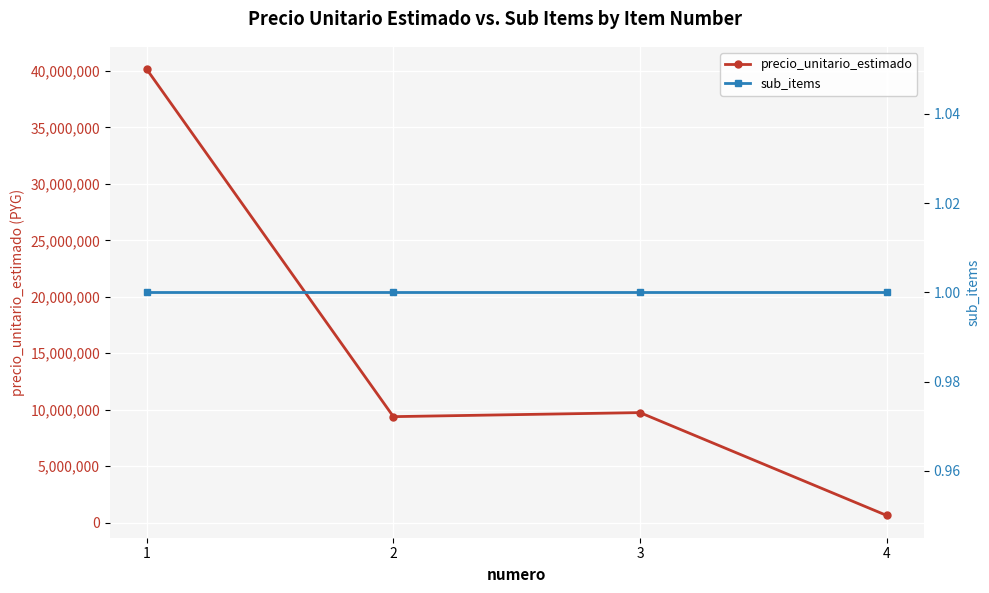

What is the highest value of the sub_items series?

1